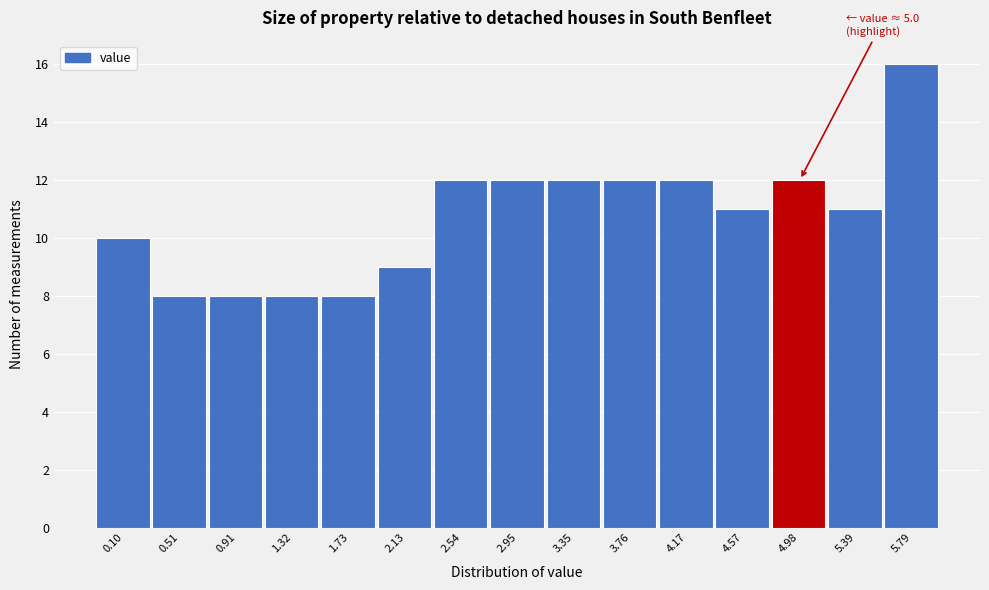

Reading left to right, transcribe all the data shown in this chart.

10	8	8	8	8	9	12	12	12	12	12	11	12	11	16